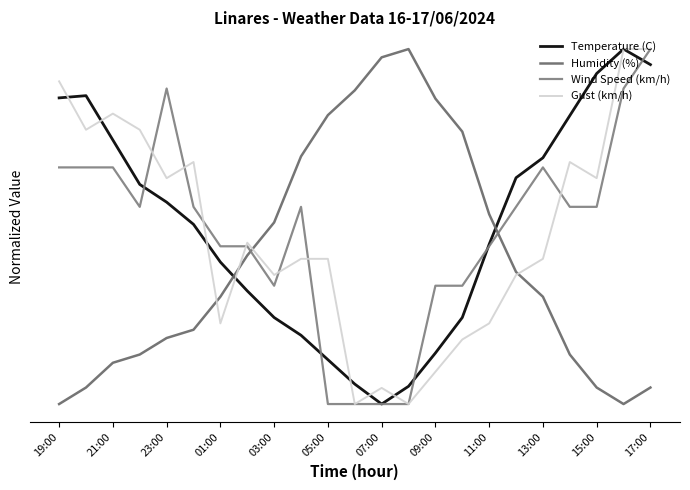

True or false: Wind Speed (km/h) has more than 1 points higher than both neighbors.

True